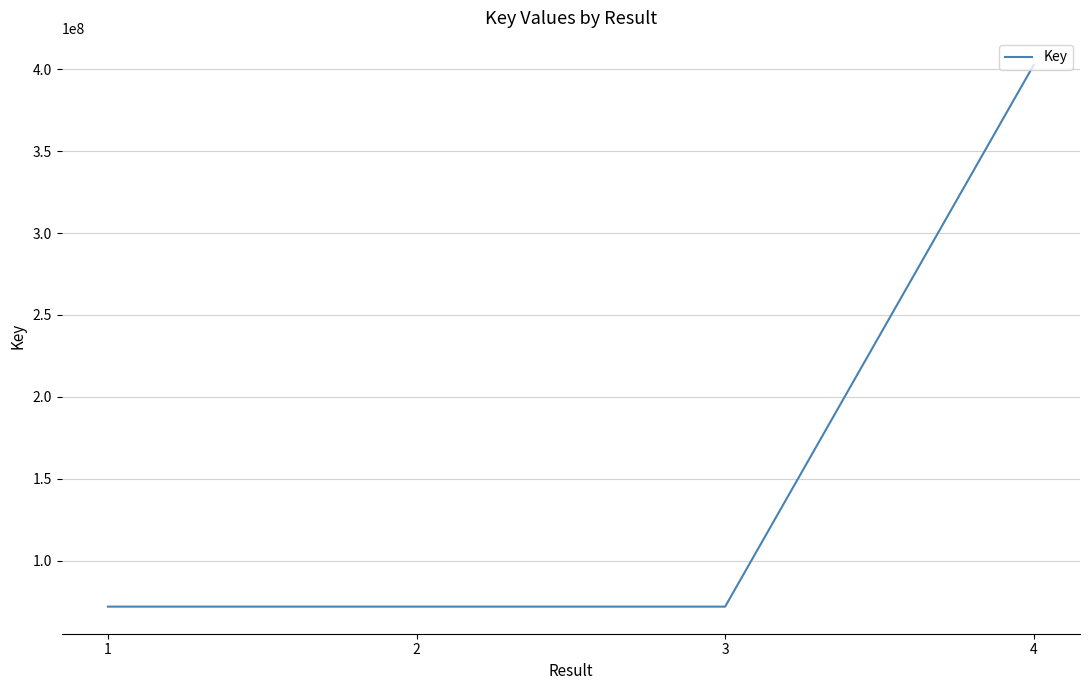

The value at 4 is 402644846. True or false?

True